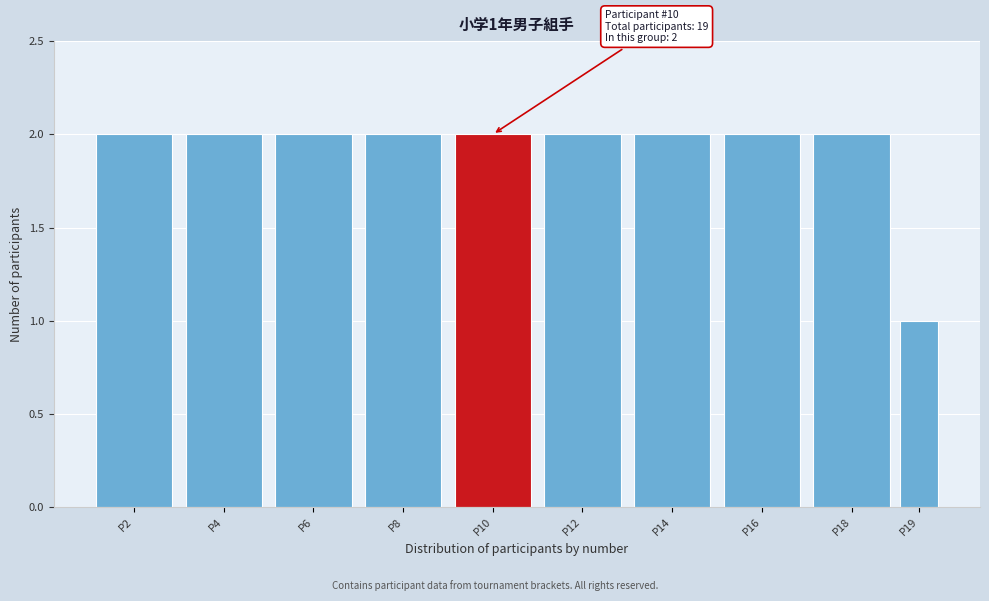

Reading right to left, list all the values displayed in this chart.

P19=1	P18=2	P16=2	P14=2	P12=2	P10=2	P8=2	P6=2	P4=2	P2=2